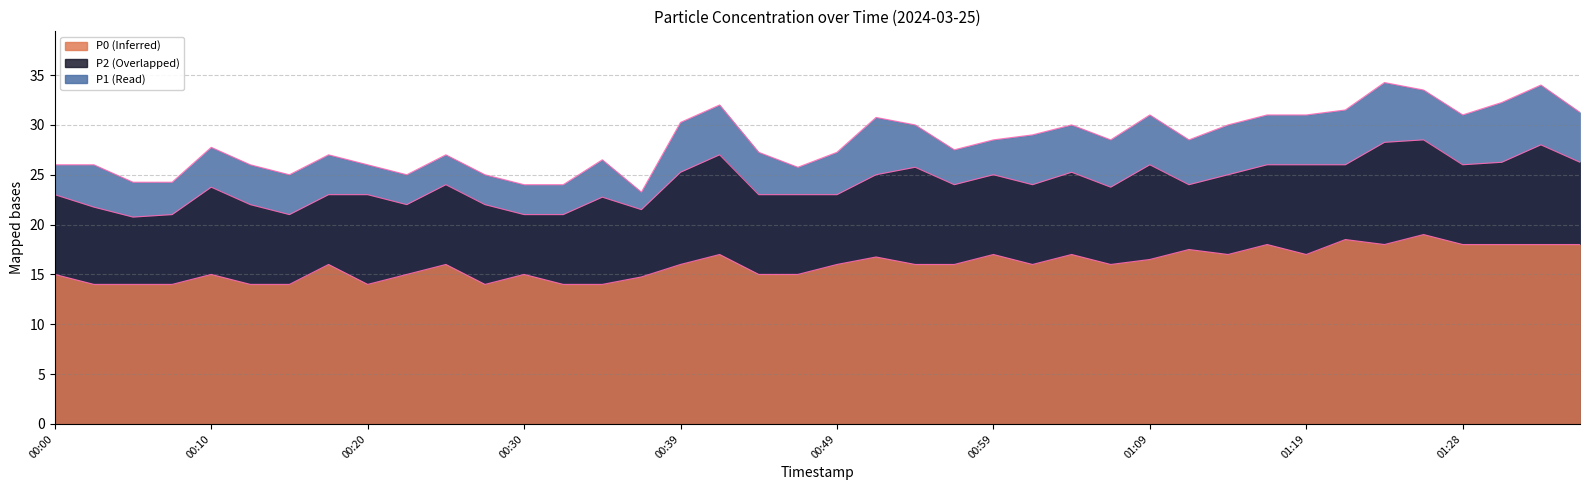

What is the greatest value displayed?

34.2